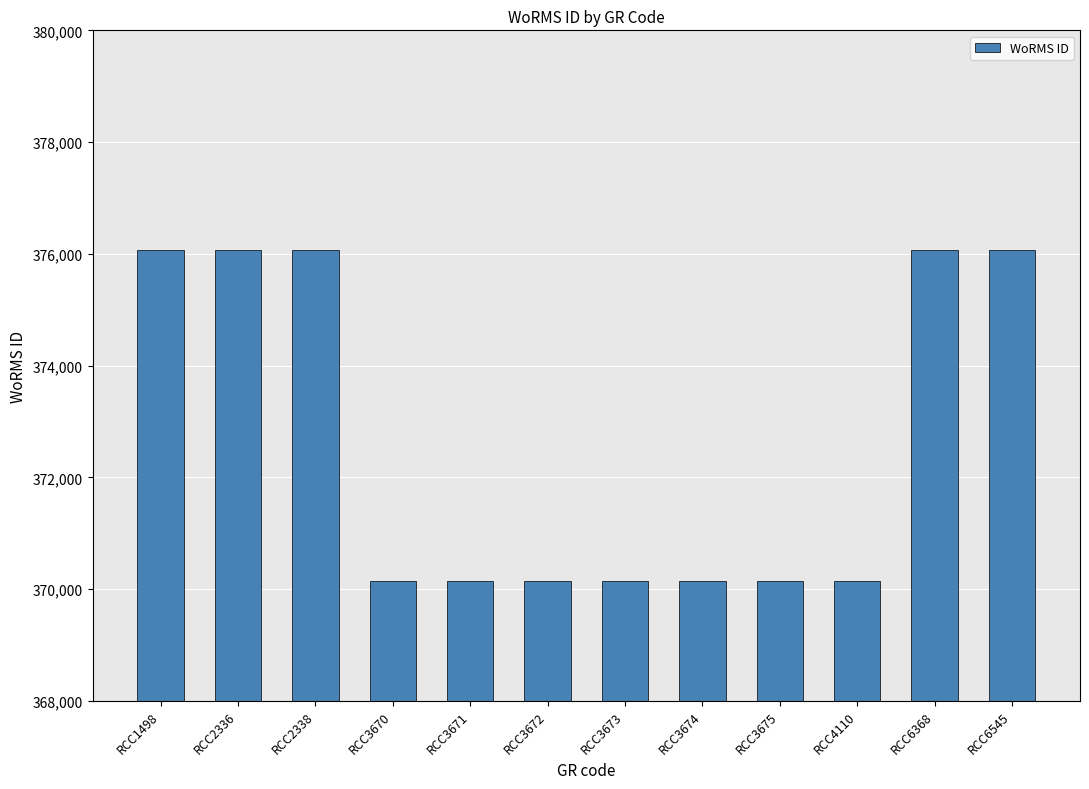

What is the sum of the values at RCC3673 and RCC6368?

746209